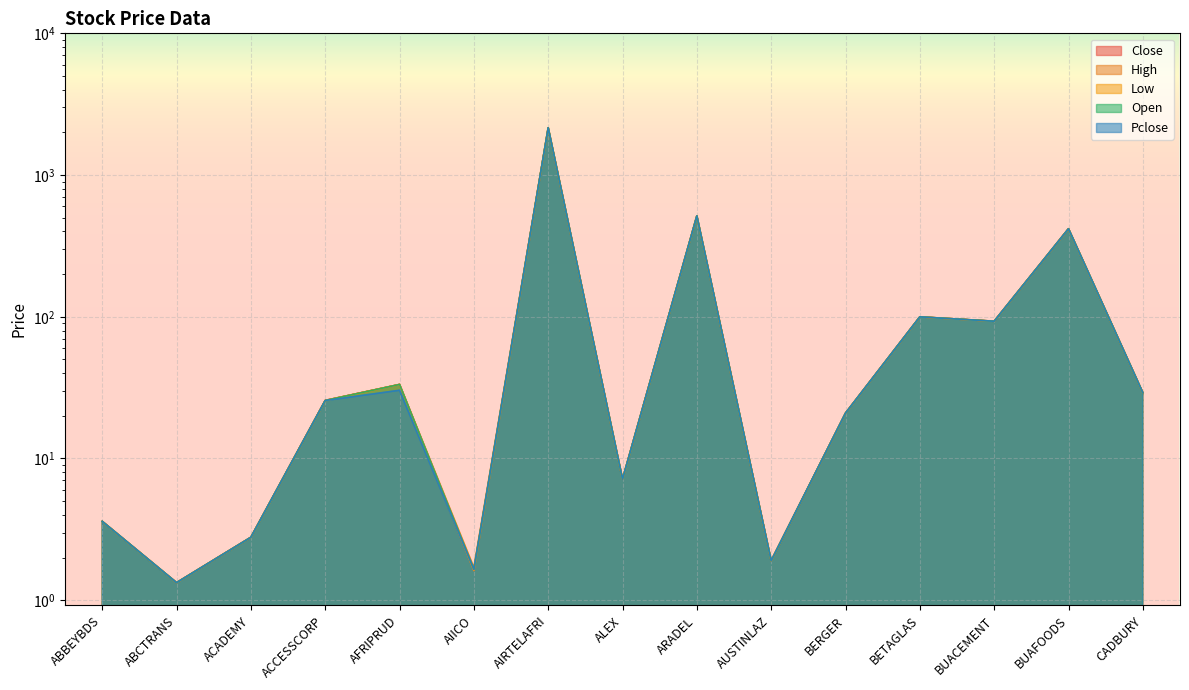

True or false: Close and High intersect in this chart.

False